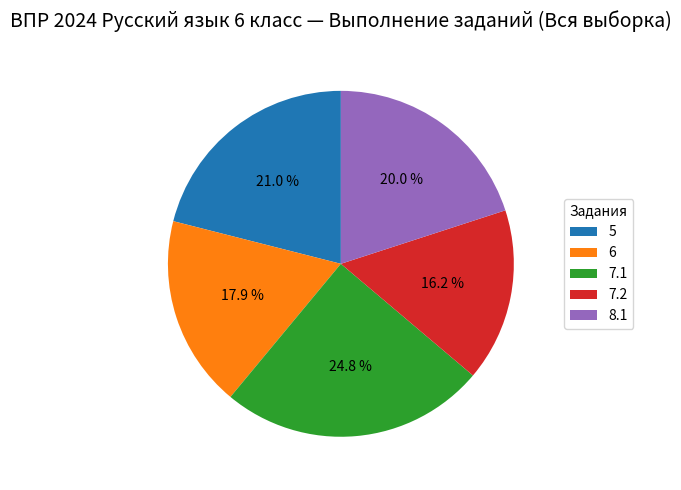

What percentage is the 6 slice, to the nearest percent?

18%